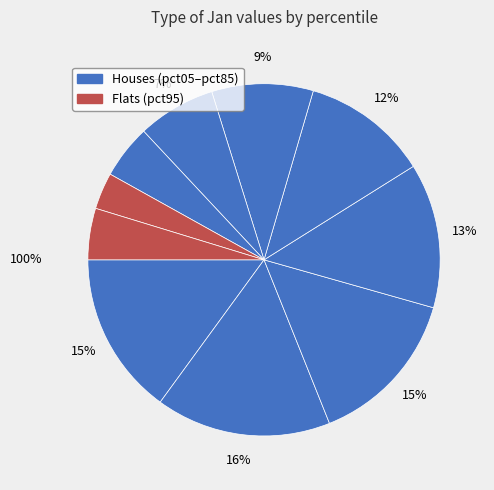

How many slices are in this pie chart?

10